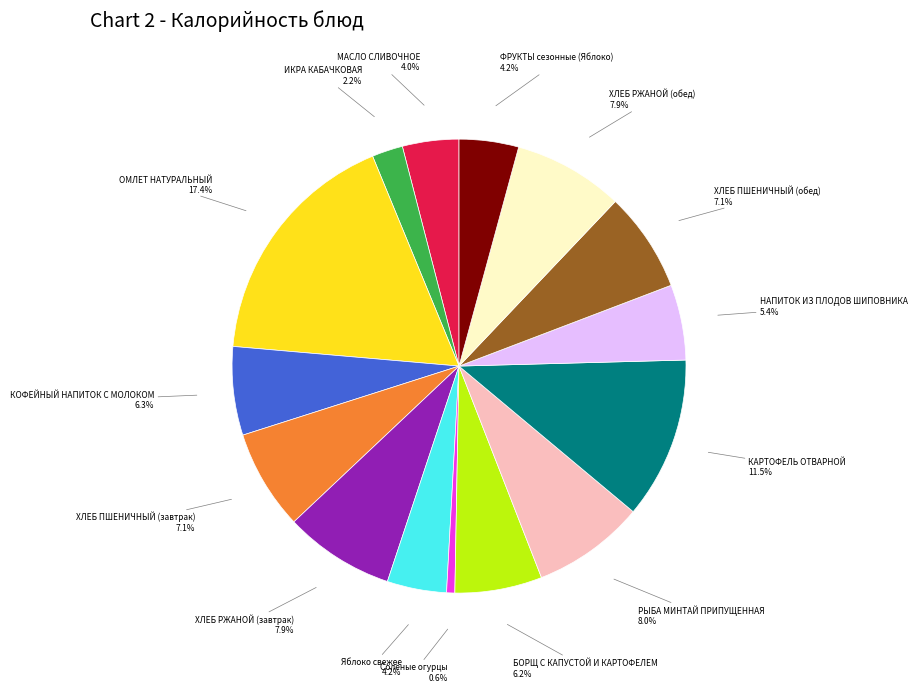

To the nearest percent, what percentage of the pie is Яблоко свежее?

4%